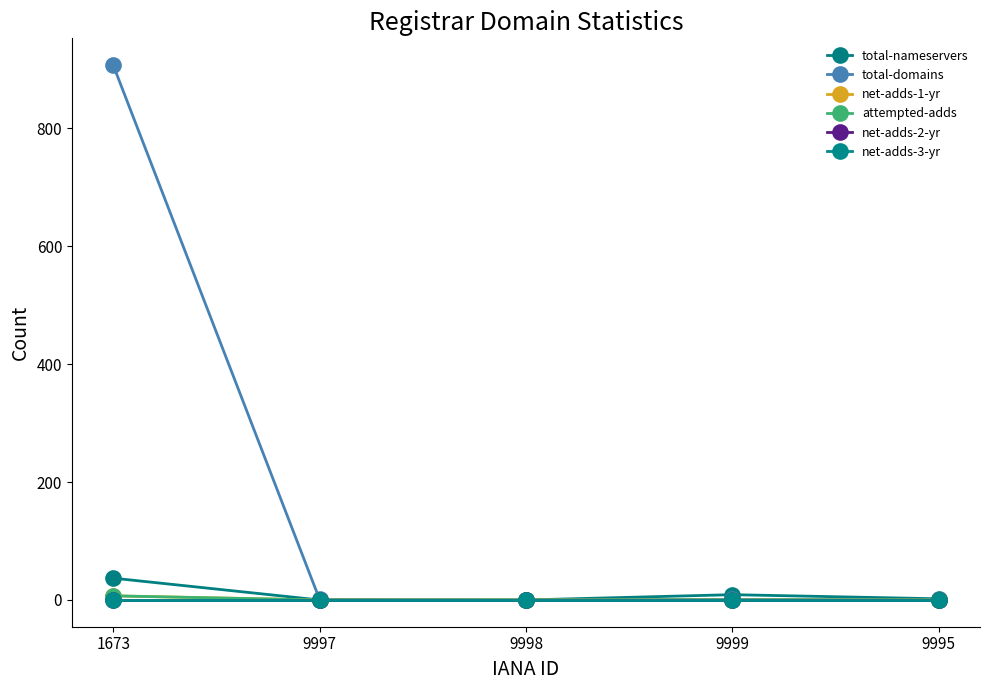

List the labels in order of total-nameservers value, smallest first.

9997, 9998, 9995, 9999, 1673